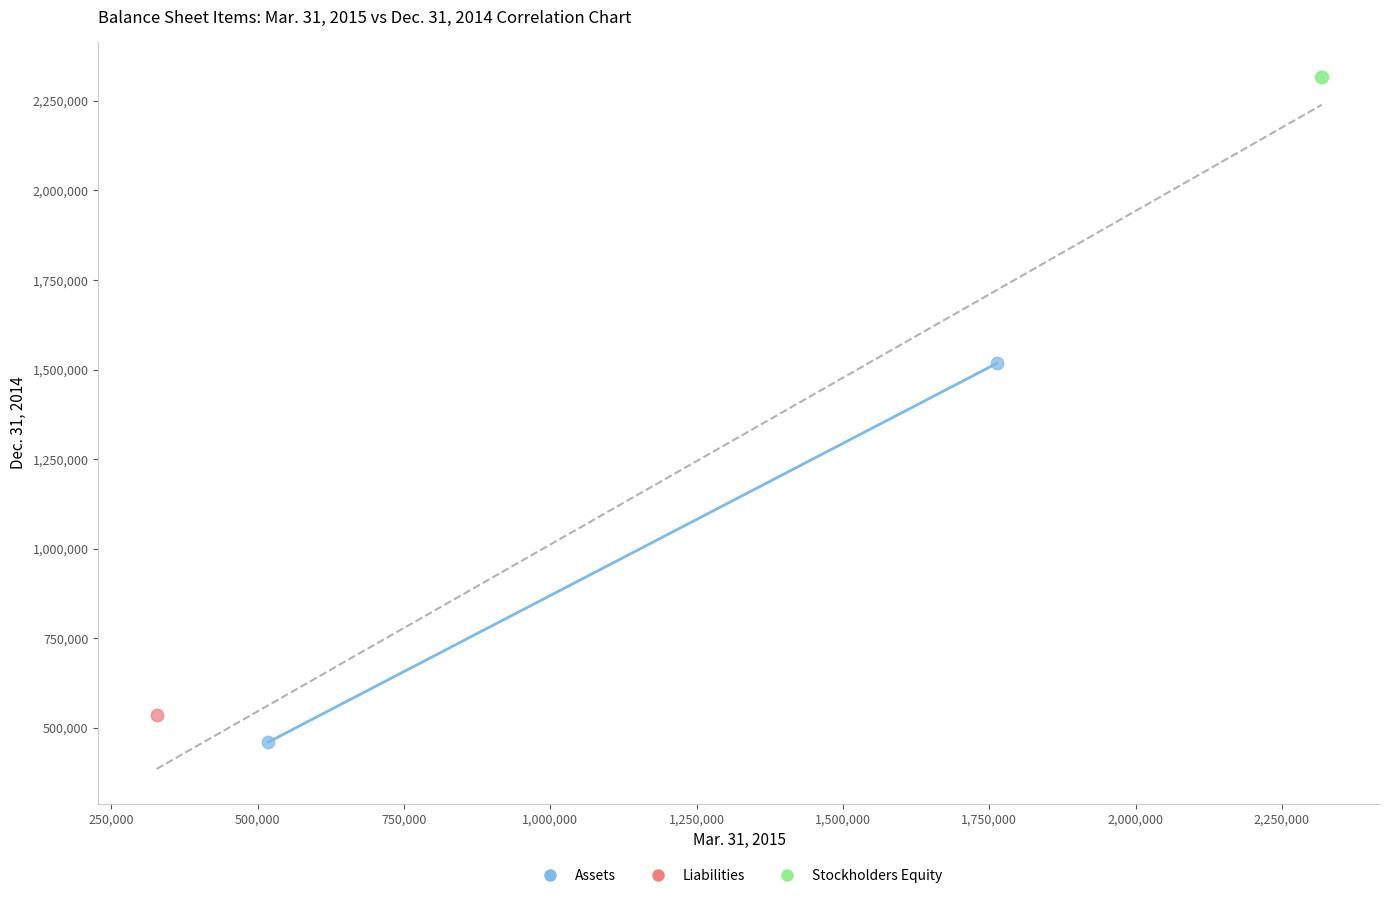

Which series reaches the maximum Y coordinate?

Stockholders Equity